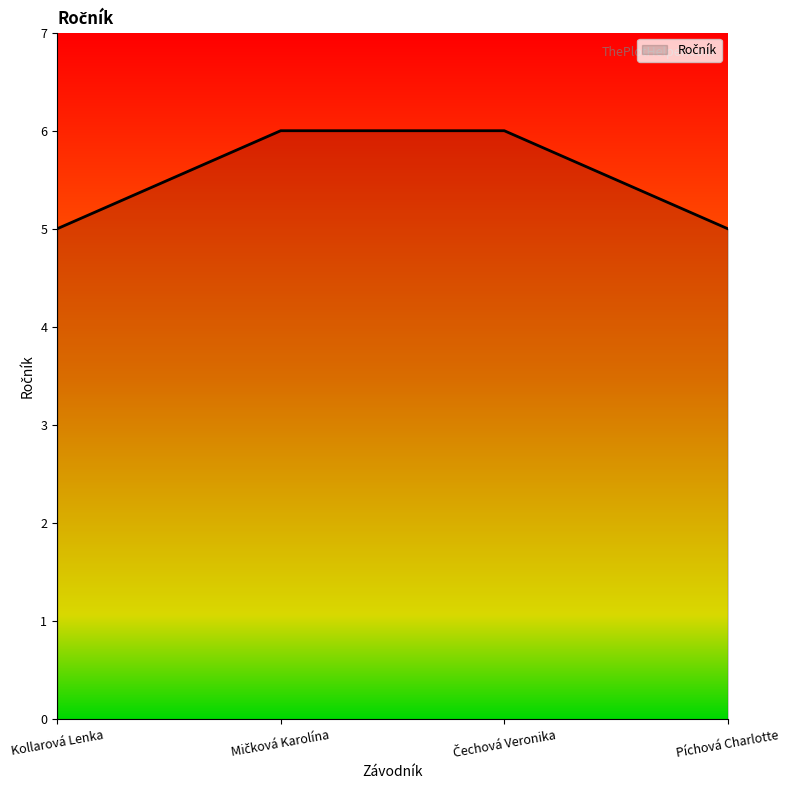

What is the ratio of the value at Kollarová Lenka to the value at Píchová Charlotte?

1.0